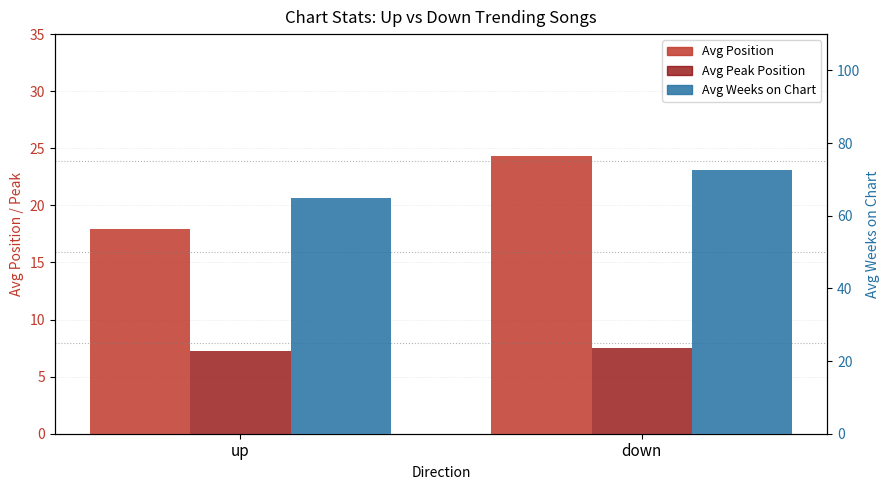

What is the average value of the Avg Position series?

21.1